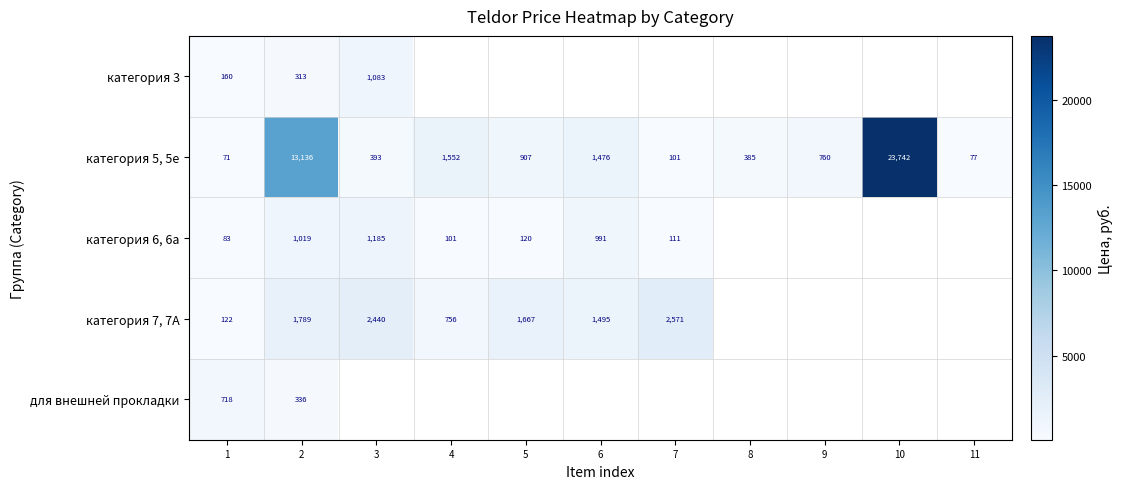

Rank the series by their maximum value, from highest to lowest.

категория 5, 5e, категория 7, 7A, категория 6, 6a, категория 3, для внешней прокладки